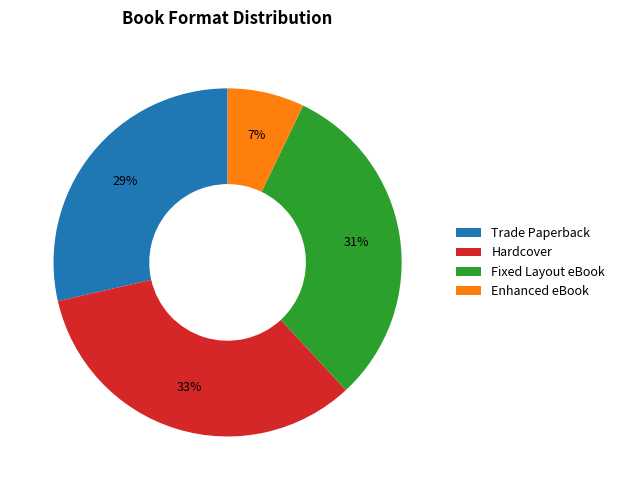

Count the number of slices in the pie.

4